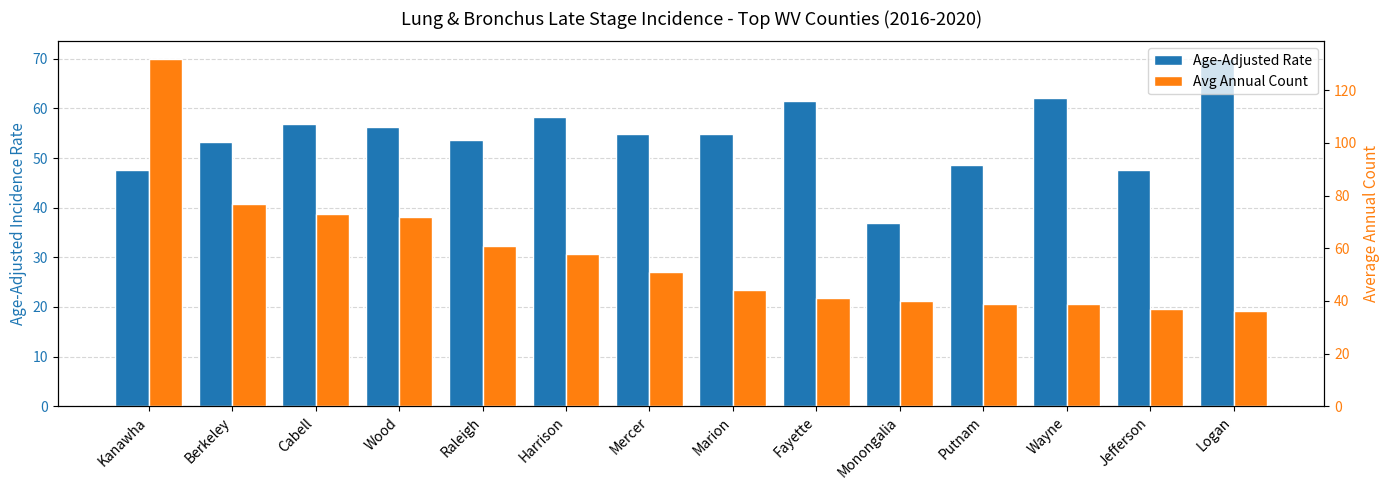

Reading right to left, transcribe all the data shown in this chart.

Age-Adjusted Rate: 70.0	47.5	62.1	48.6	37.0	61.5	54.9	54.8	58.3	53.6	56.3	56.9	53.3	47.5
Avg Annual Count: 36.0	37.0	39.0	39.0	40.0	41.0	44.0	51.0	58.0	61.0	72.0	73.0	77.0	132.0